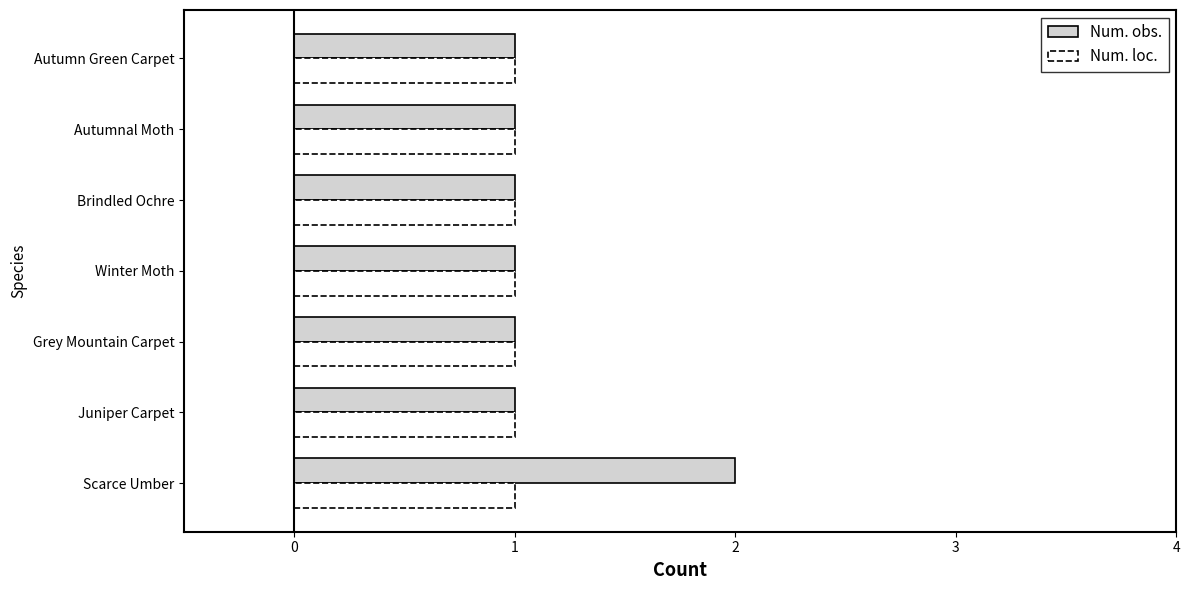

Which series has the largest total across all categories?

Num. obs.